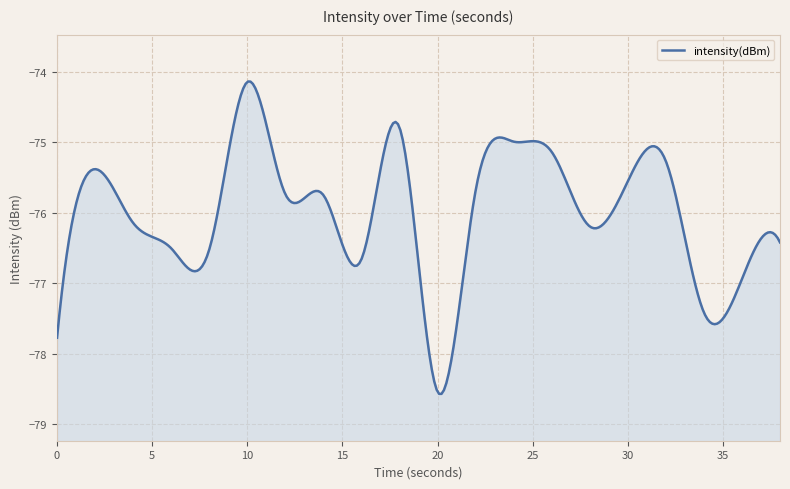

Where does the data first go above -75?

10